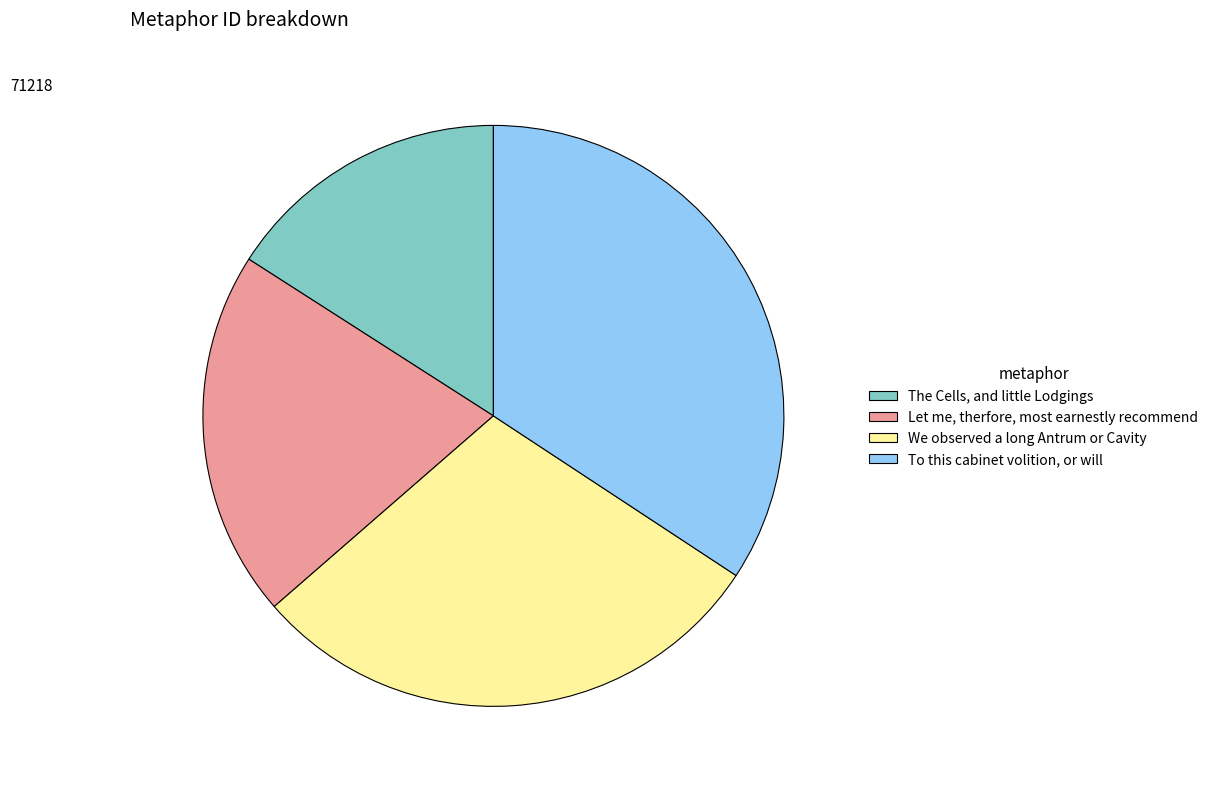

Does any single category account for the majority?

No